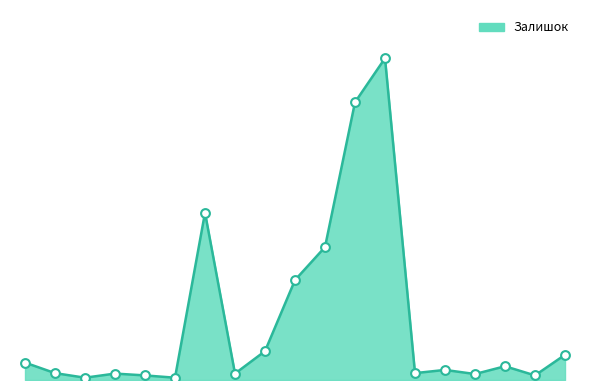

Does the chart have visible grid lines?

No